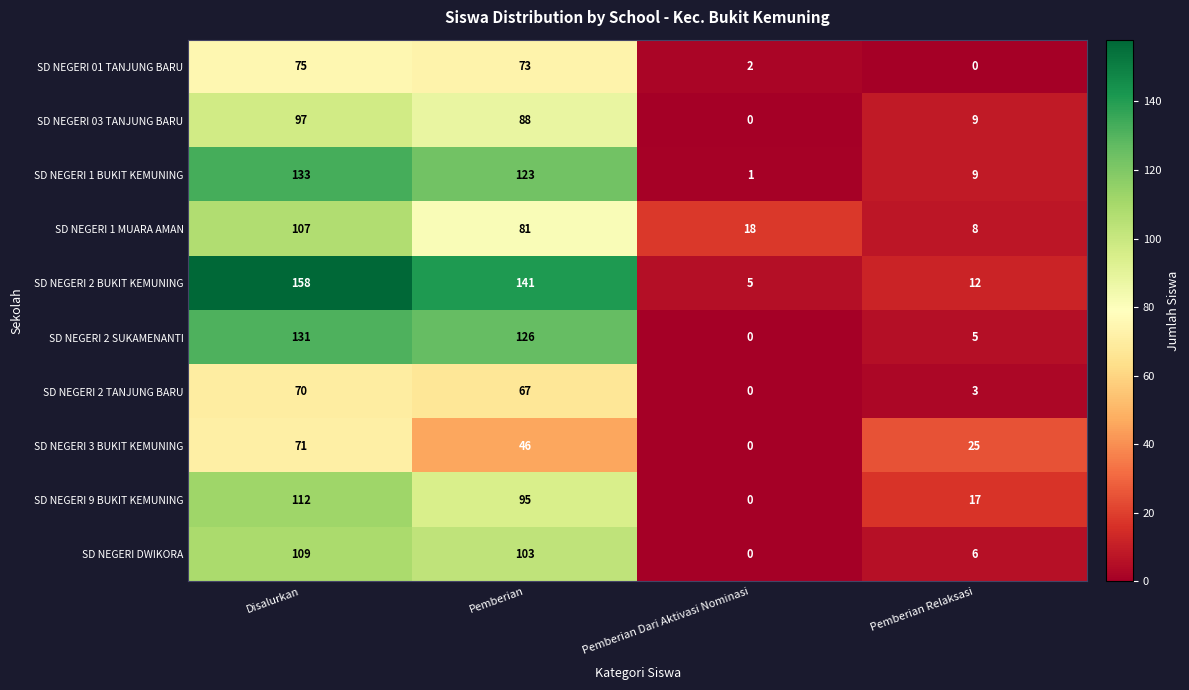

At which category is the sum across all series the highest?

Disalurkan